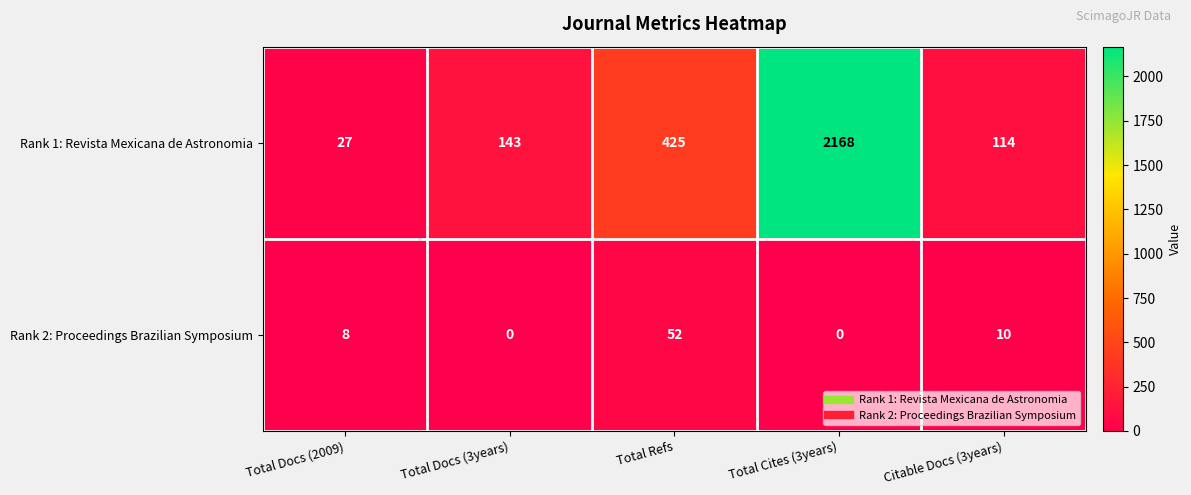

What is the difference between the highest and lowest values at Total Docs (3years)?

143